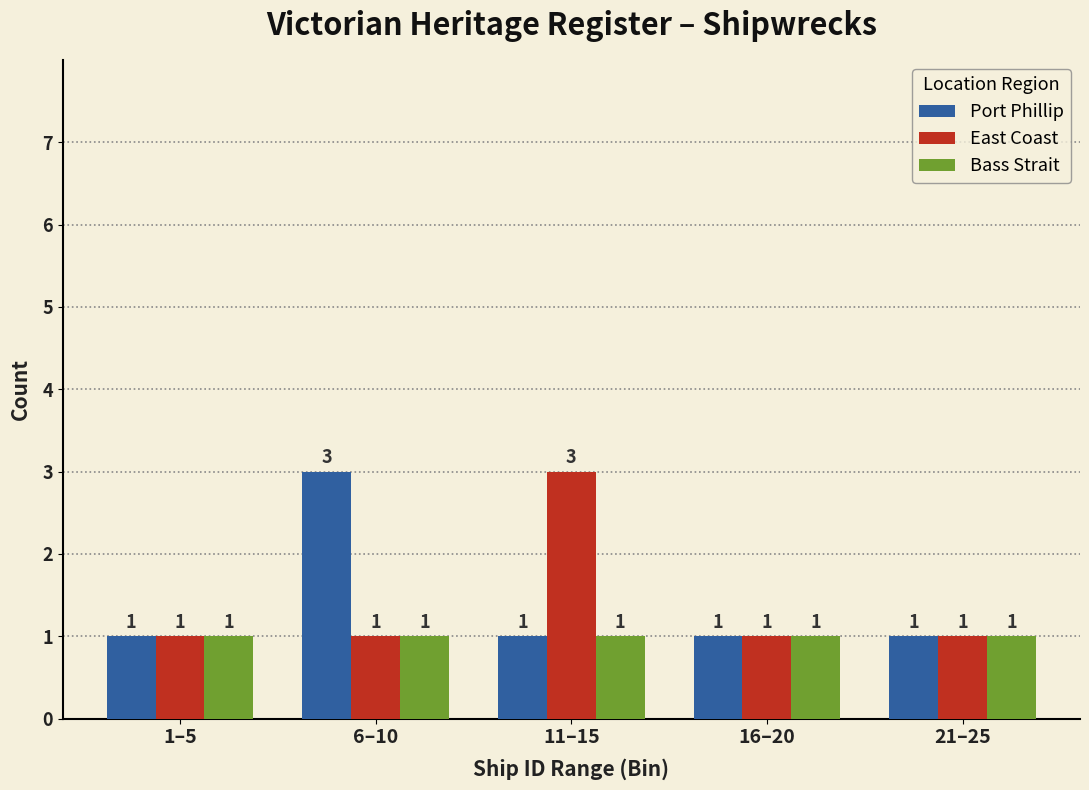

Reading left to right, what are all the values shown in this chart?

Port Phillip: 1	3	1	1	1
East Coast: 1	1	3	1	1
Bass Strait: 1	1	1	1	1